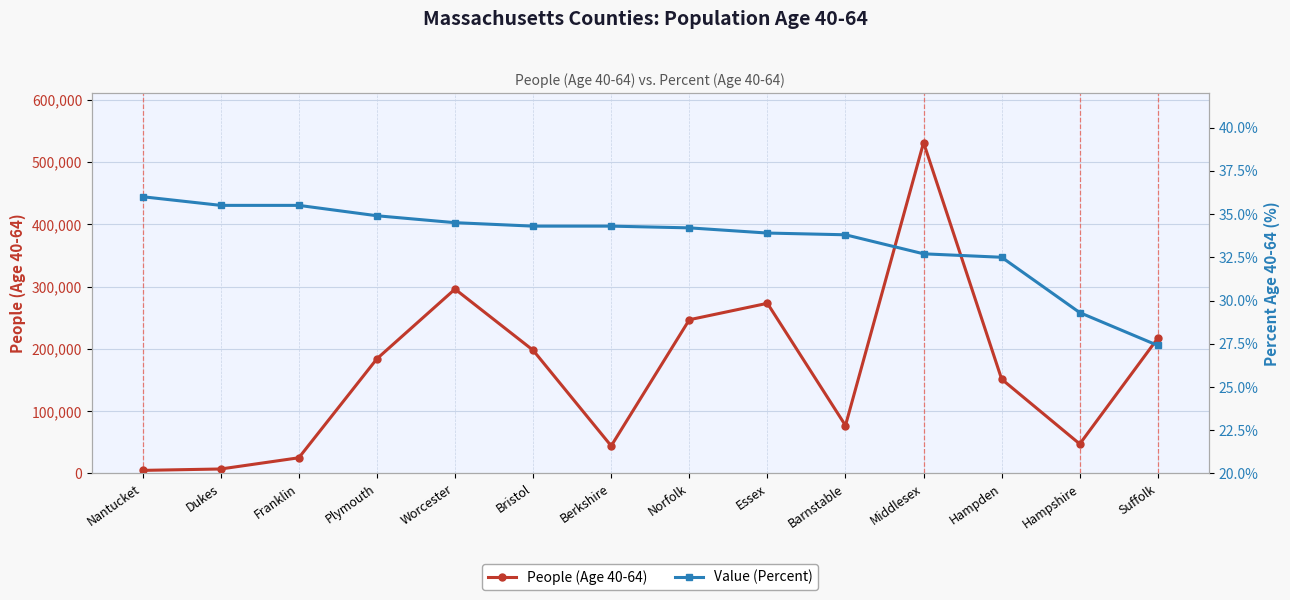

What position from the left is Middlesex?

11